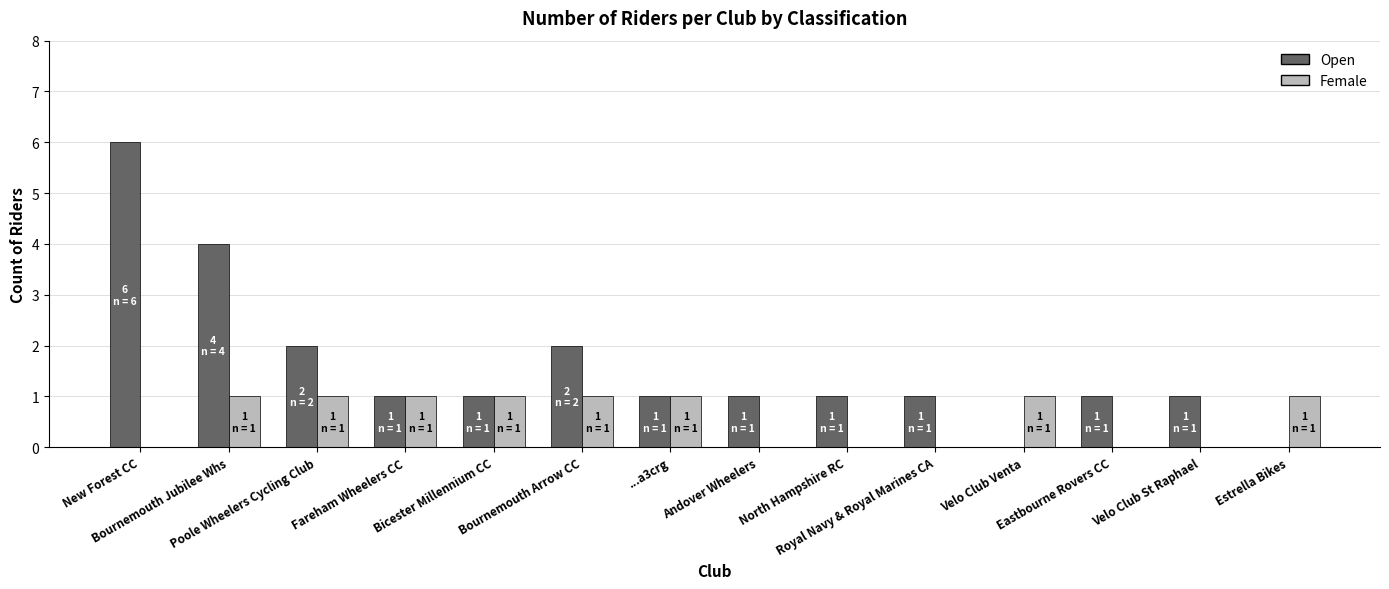

What is the sum of all Open values?

22